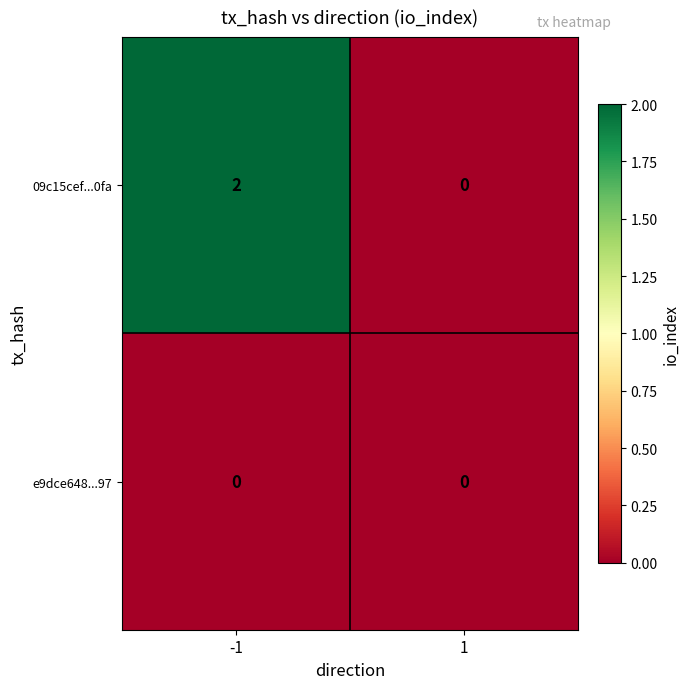

The e9dce648...97 series shows 0 at 1. True or false?

True